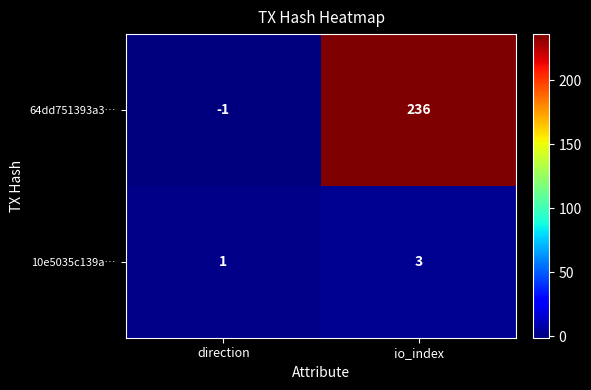

True or false: 64dd751393a3… has a value of -1 at direction.

True